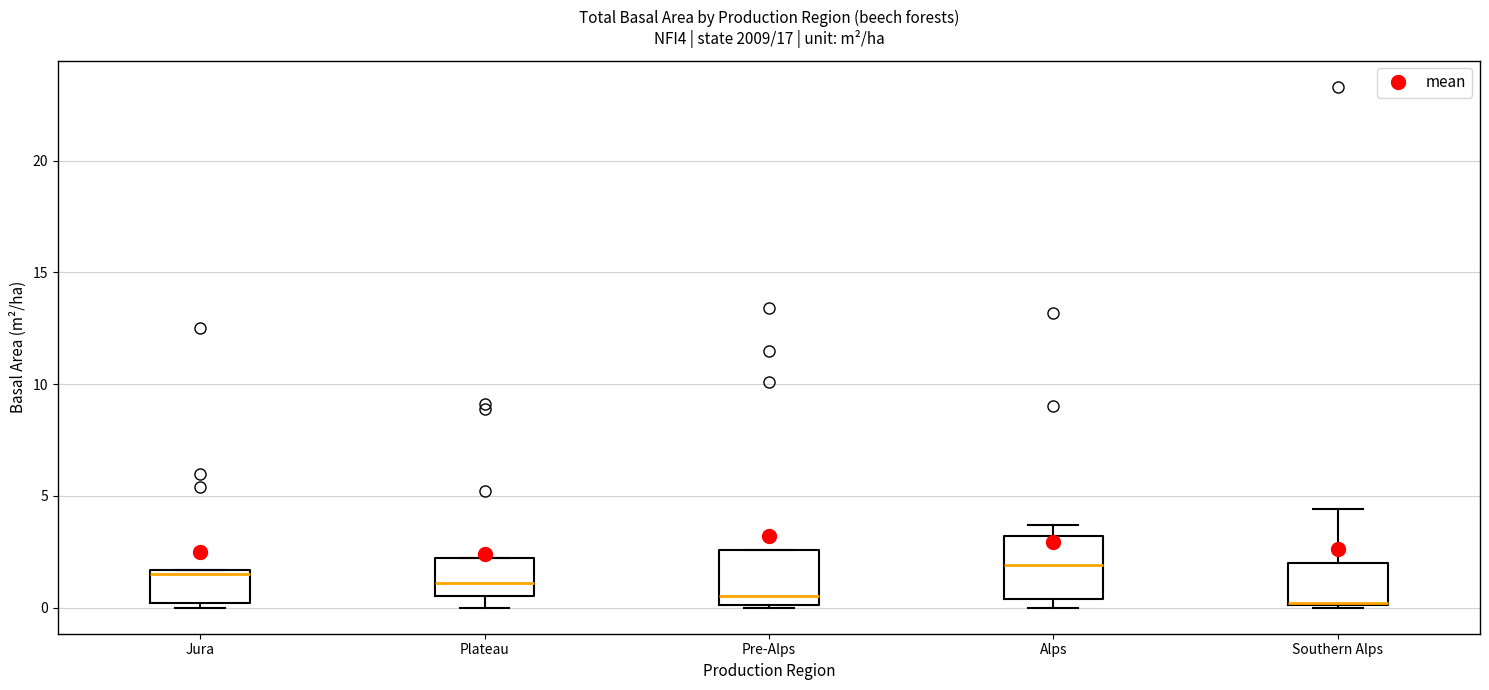

Reading left to right, transcribe this box plot: for each box, give where its median line is, the range the box spans, and where its two whiskers end, as read against the y-axis. The values are not printed on the chart, so give them approximately, as read against the axis.

Jura: median 1.5 (just below the box's upper edge), box 0.0 to 1.5, whiskers 0.0 (just below the box's lower edge) to 1.5
Plateau: median 1.0, box 0.5 to 2.0, whiskers 0.0 to 2.0
Pre-Alps: median 0.5, box 0.0 to 2.5, whiskers 0.0 to 2.5
Alps: median 2.0, box 0.5 to 3.0, whiskers 0.0 to 3.5
Southern Alps: median 0.0 (drawn on the box's lower edge), box 0.0 to 2.0, whiskers 0.0 to 4.5